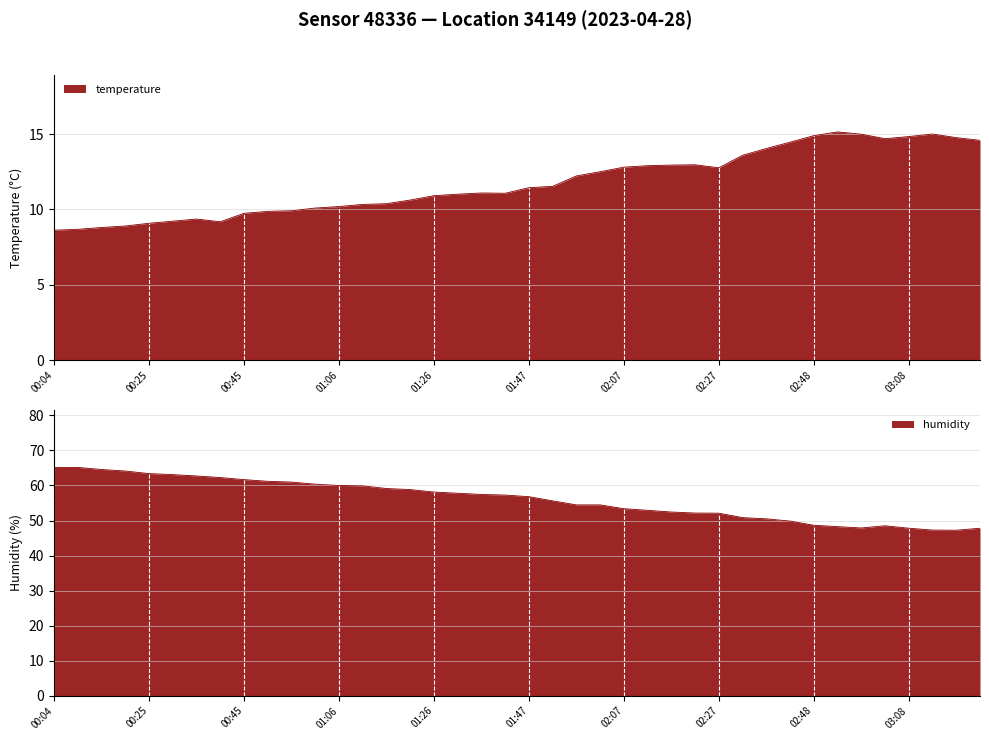

What is the minimum value for temperature?

8.6